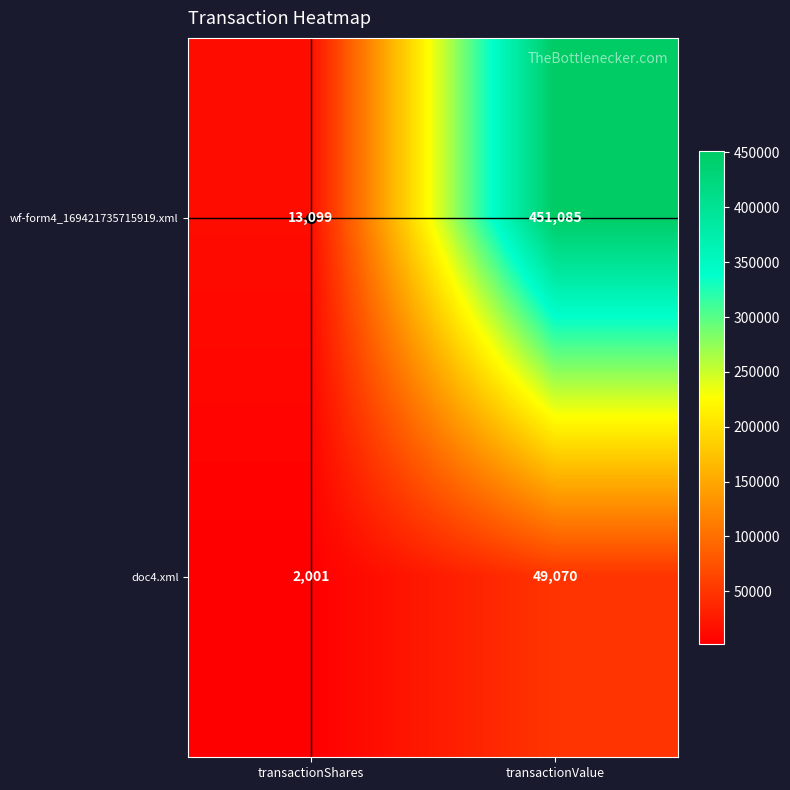

Count the number of data series in this chart.

2